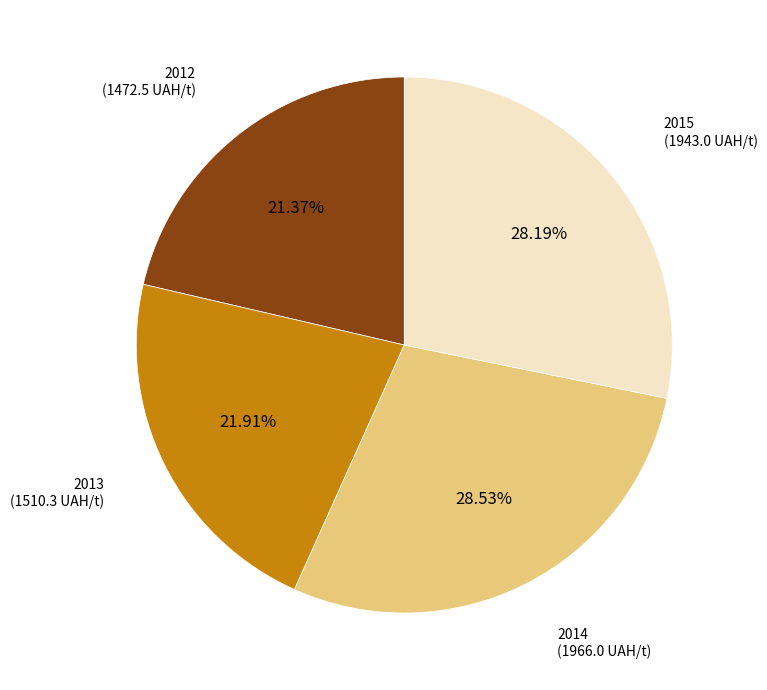

What is the smallest slice in the pie chart?

2012